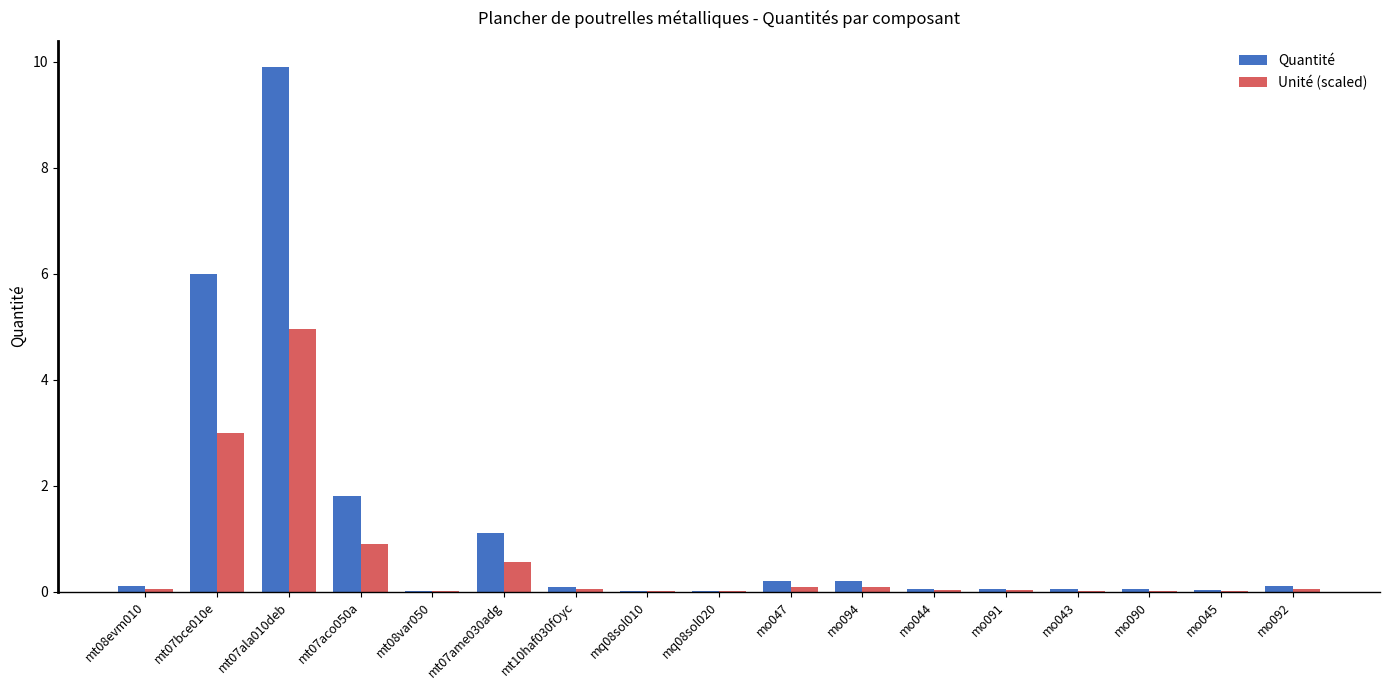

Which series changed the most between mo094 and mo091?

Quantité